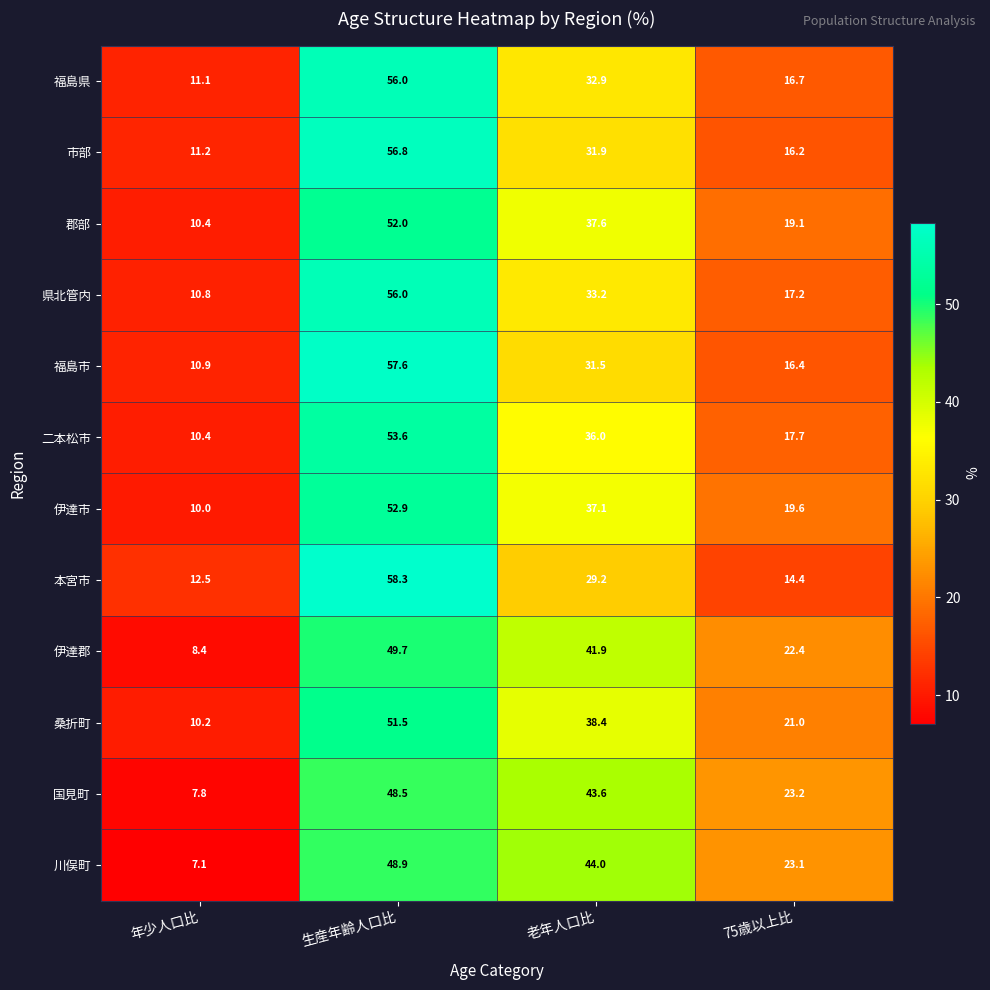

List the labels in order of 福島市 value, largest first.

生産年齢人口比, 老年人口比, 75歳以上比, 年少人口比